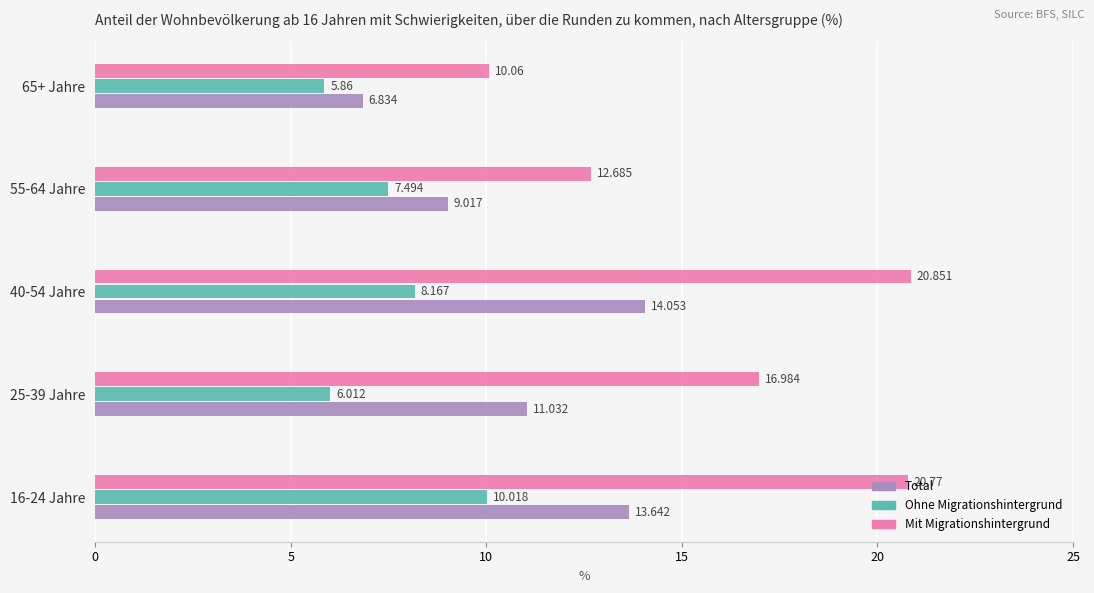

List the series in order of their overall mean, highest first.

Mit Migrationshintergrund, Total, Ohne Migrationshintergrund